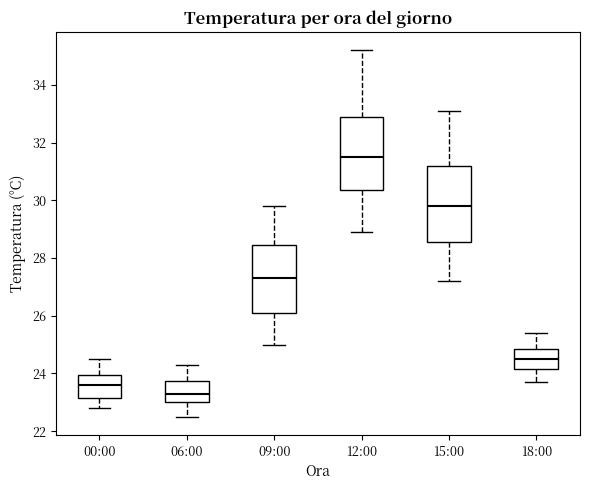

Reading left to right, read every box against the y-axis: the position of its median line, the range the box covers, and the ends of its whiskers. The values are not printed on the chart, so give them approximately, as read against the axis.

00:00: median 23.6, box 23.2 to 24.0, whiskers 22.8 to 24.6
06:00: median 23.4, box 23.0 to 23.8, whiskers 22.6 to 24.4
09:00: median 27.4, box 26.2 to 28.4, whiskers 25.0 to 29.8
12:00: median 31.6, box 30.4 to 33.0, whiskers 29.0 to 35.2
15:00: median 29.8, box 28.6 to 31.2, whiskers 27.2 to 33.2
18:00: median 24.6, box 24.2 to 24.8, whiskers 23.8 to 25.4